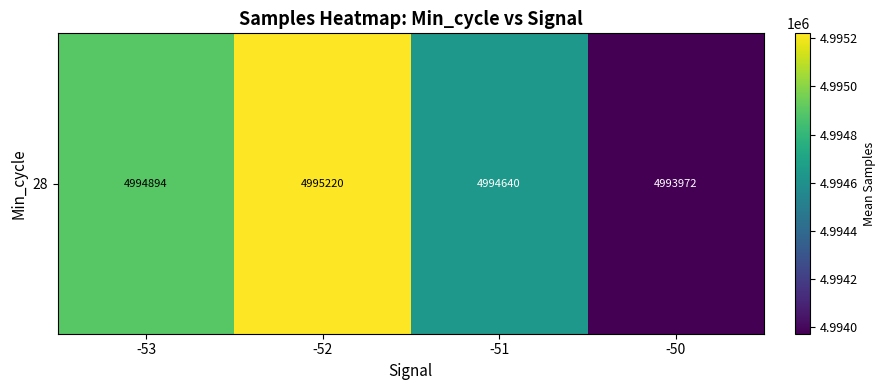

Which label corresponds to the largest value in the chart?

-52